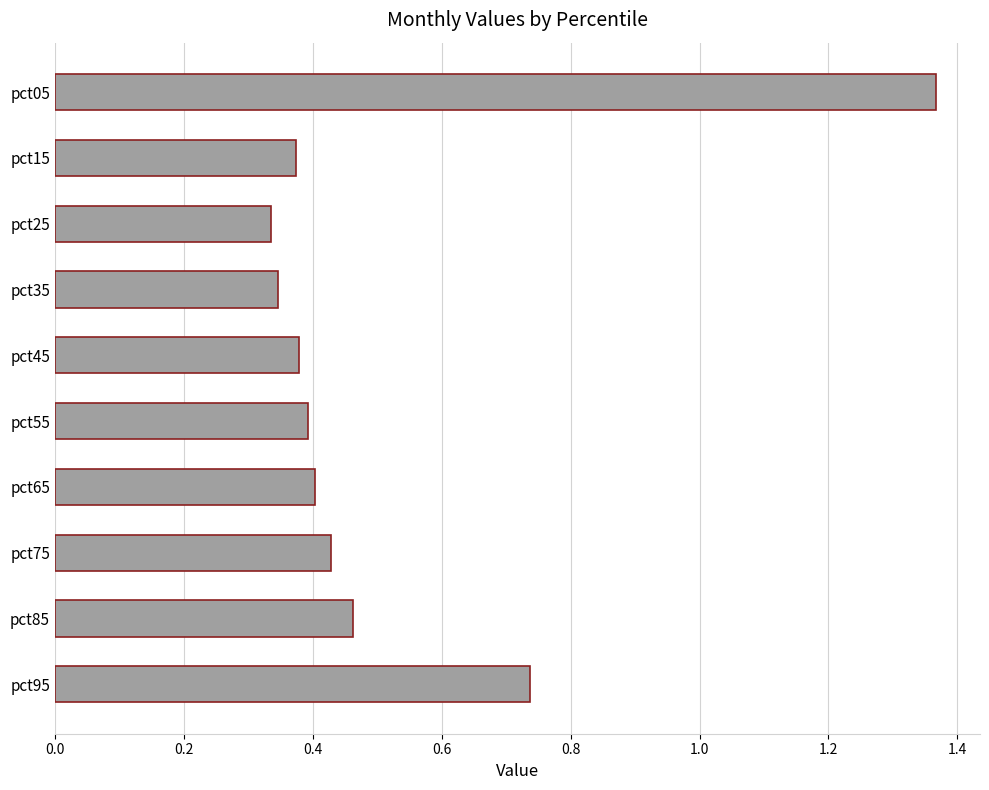

Which category has the highest value across all series?

pct05